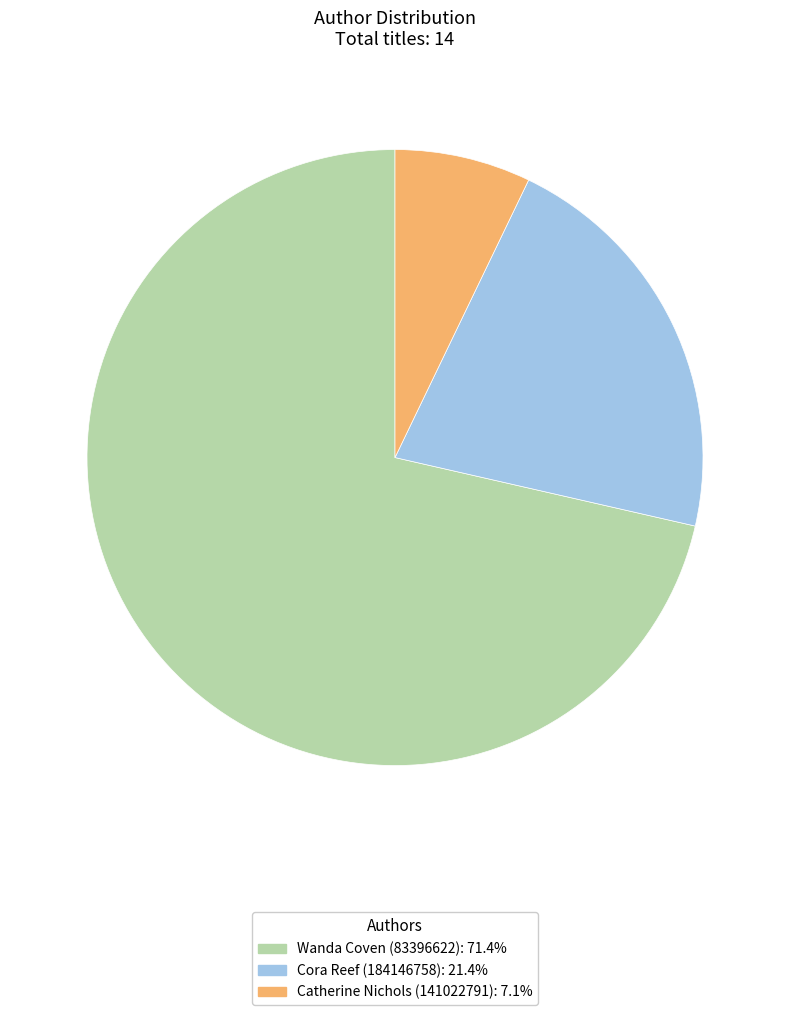

Rank the categories by value from lowest to highest.

Catherine Nichols (141022791), Cora Reef (184146758), Wanda Coven (83396622)